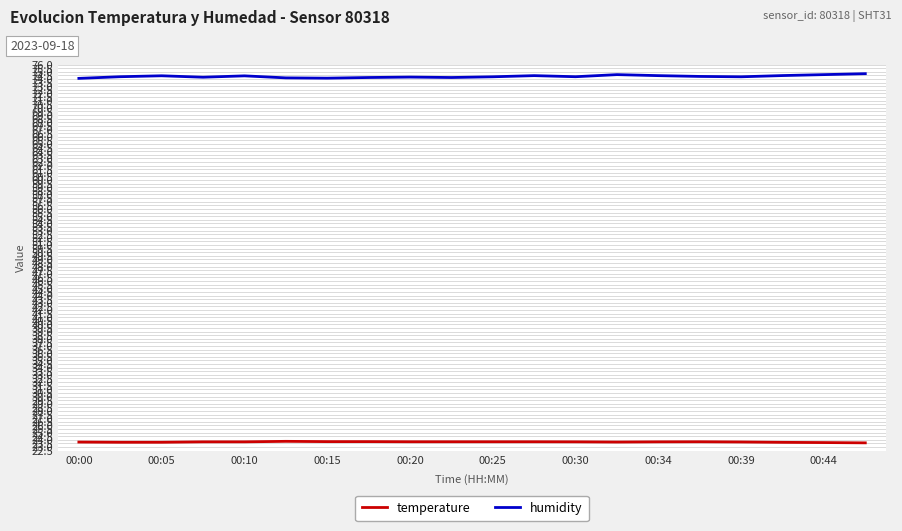

What are all the series names shown in the legend?

temperature, humidity